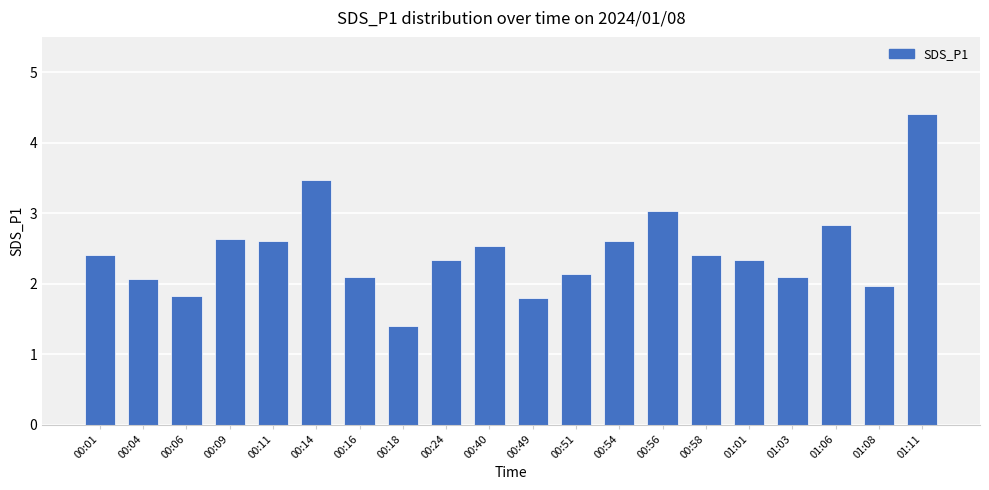

What is the maximum value shown in the chart?

4.4